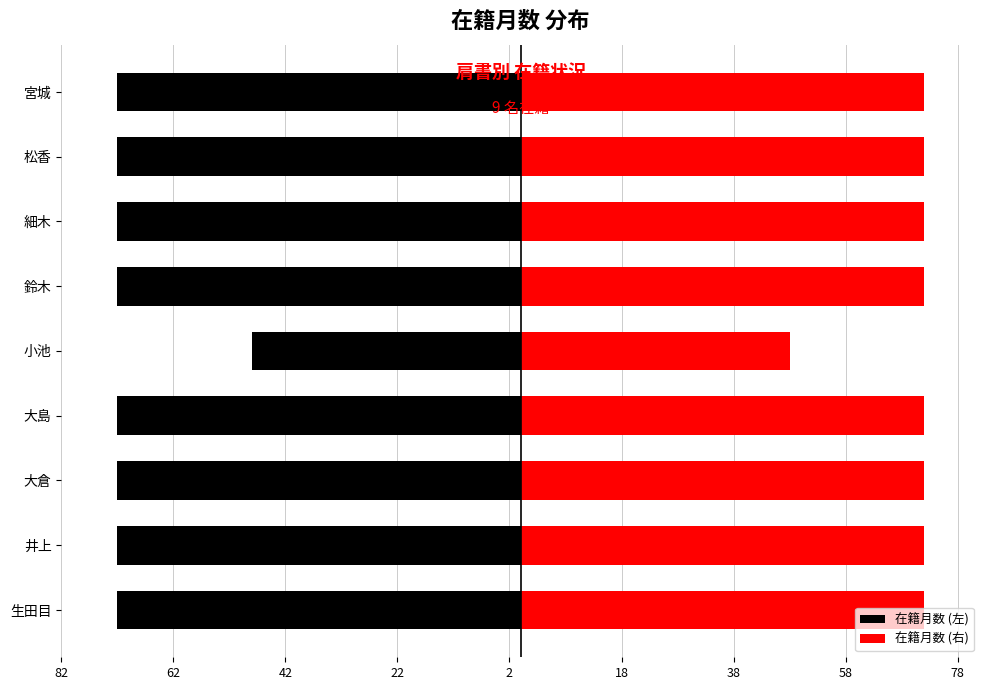

Count the number of data series in this chart.

2